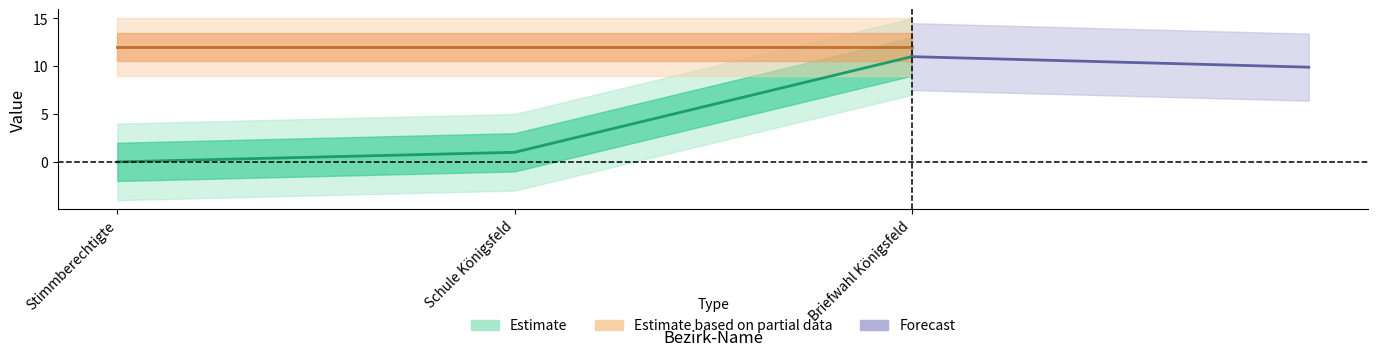

What is the change in value from Stimmberechtigte to Schule Königsfeld?

+1